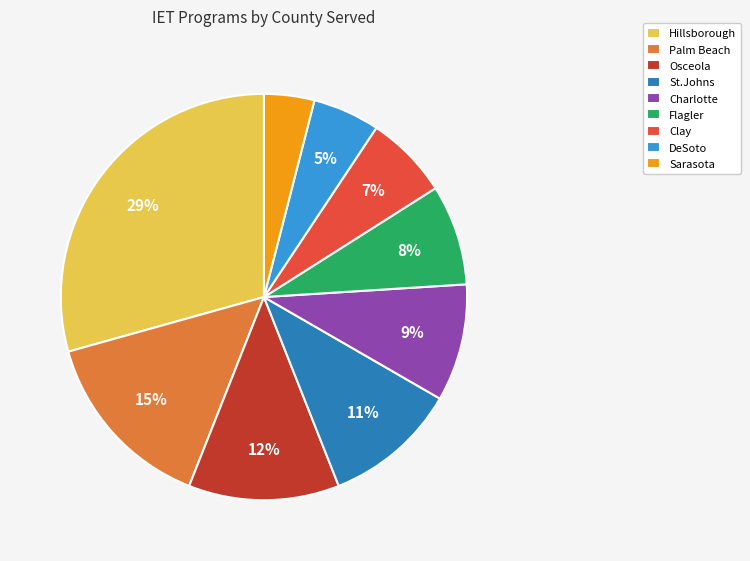

Which category has the smallest portion of the pie?

Sarasota